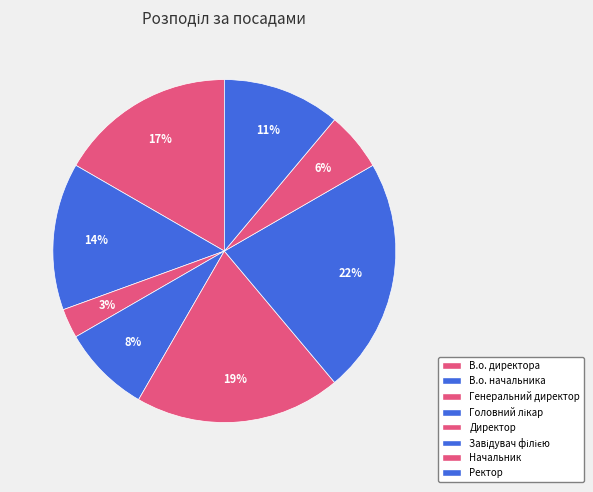

Rank the categories by value from lowest to highest.

Генеральний директор, Начальник, Головний лікар, Ректор, В.о. начальника, В.о. директора, Директор, Завідувач філією